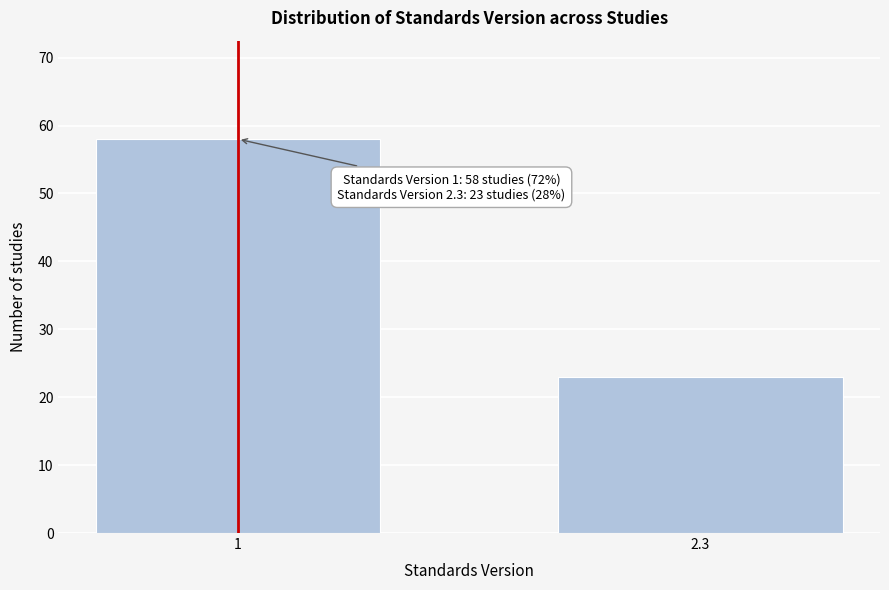

Reading right to left, extract all data points from this chart.

2.3=23	1=58